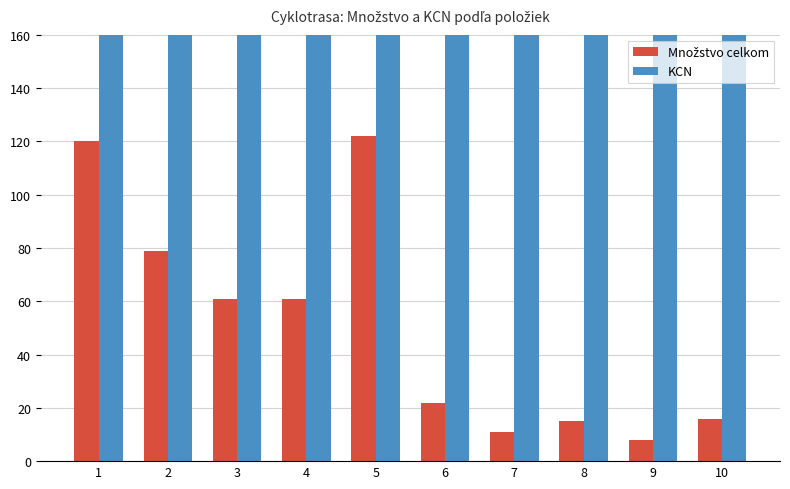

What is the greatest value displayed?

404